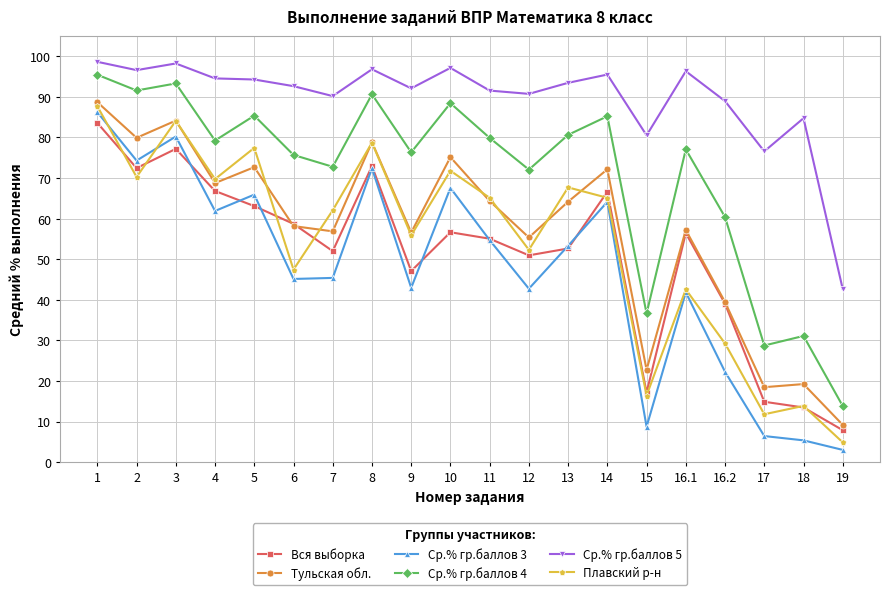

The Плавский р-н series shows 77.4 at 5. True or false?

True